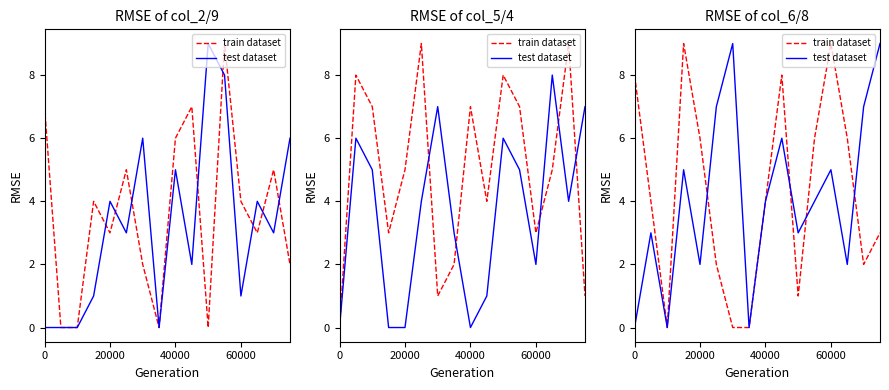

At which category is the sum across all series the highest?

60000